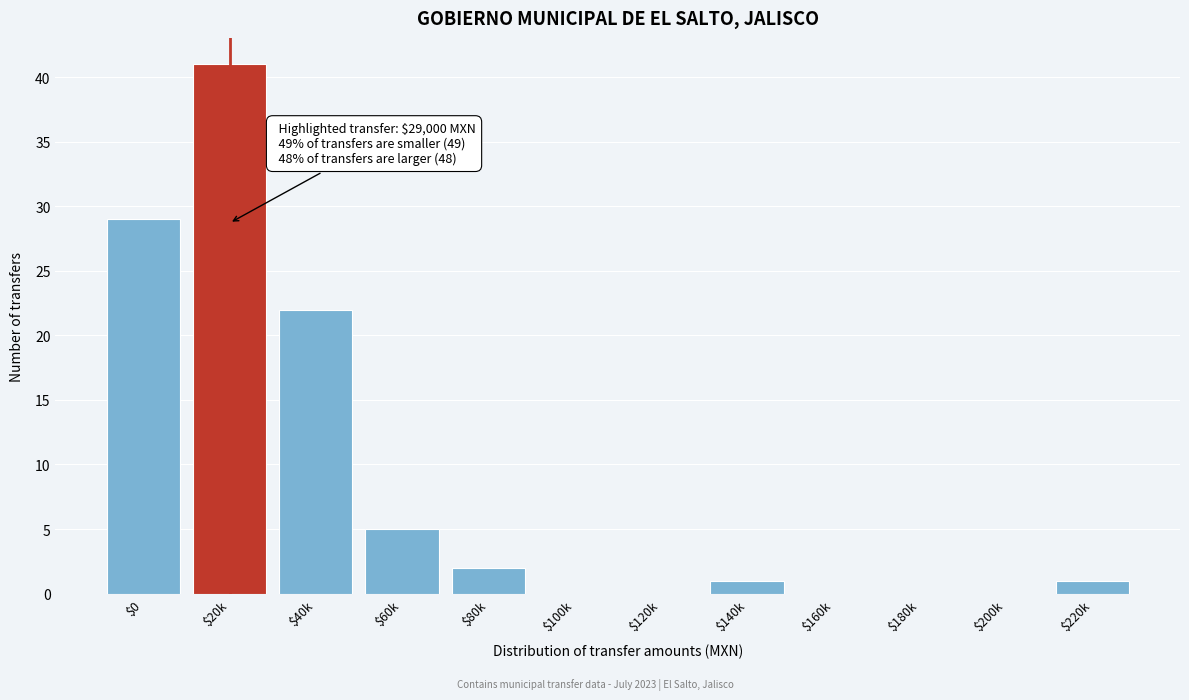

Which label corresponds to the largest value in the chart?

$20k